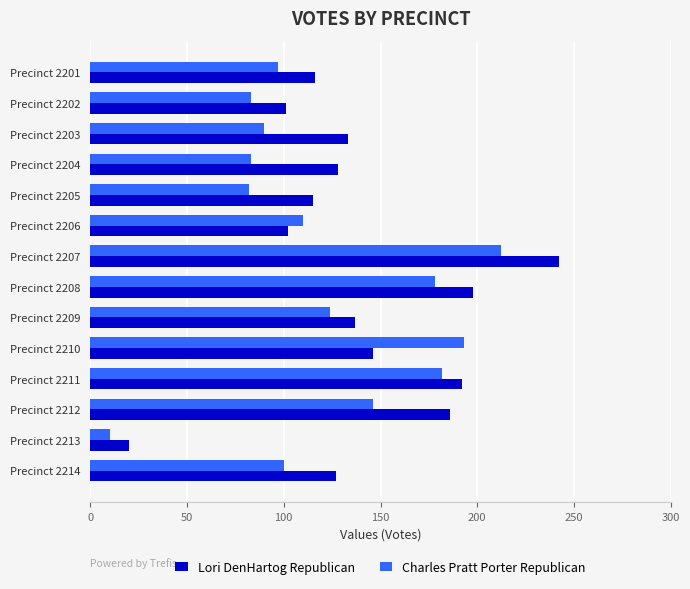

What is the highest value of the Lori DenHartog Republican series?

242